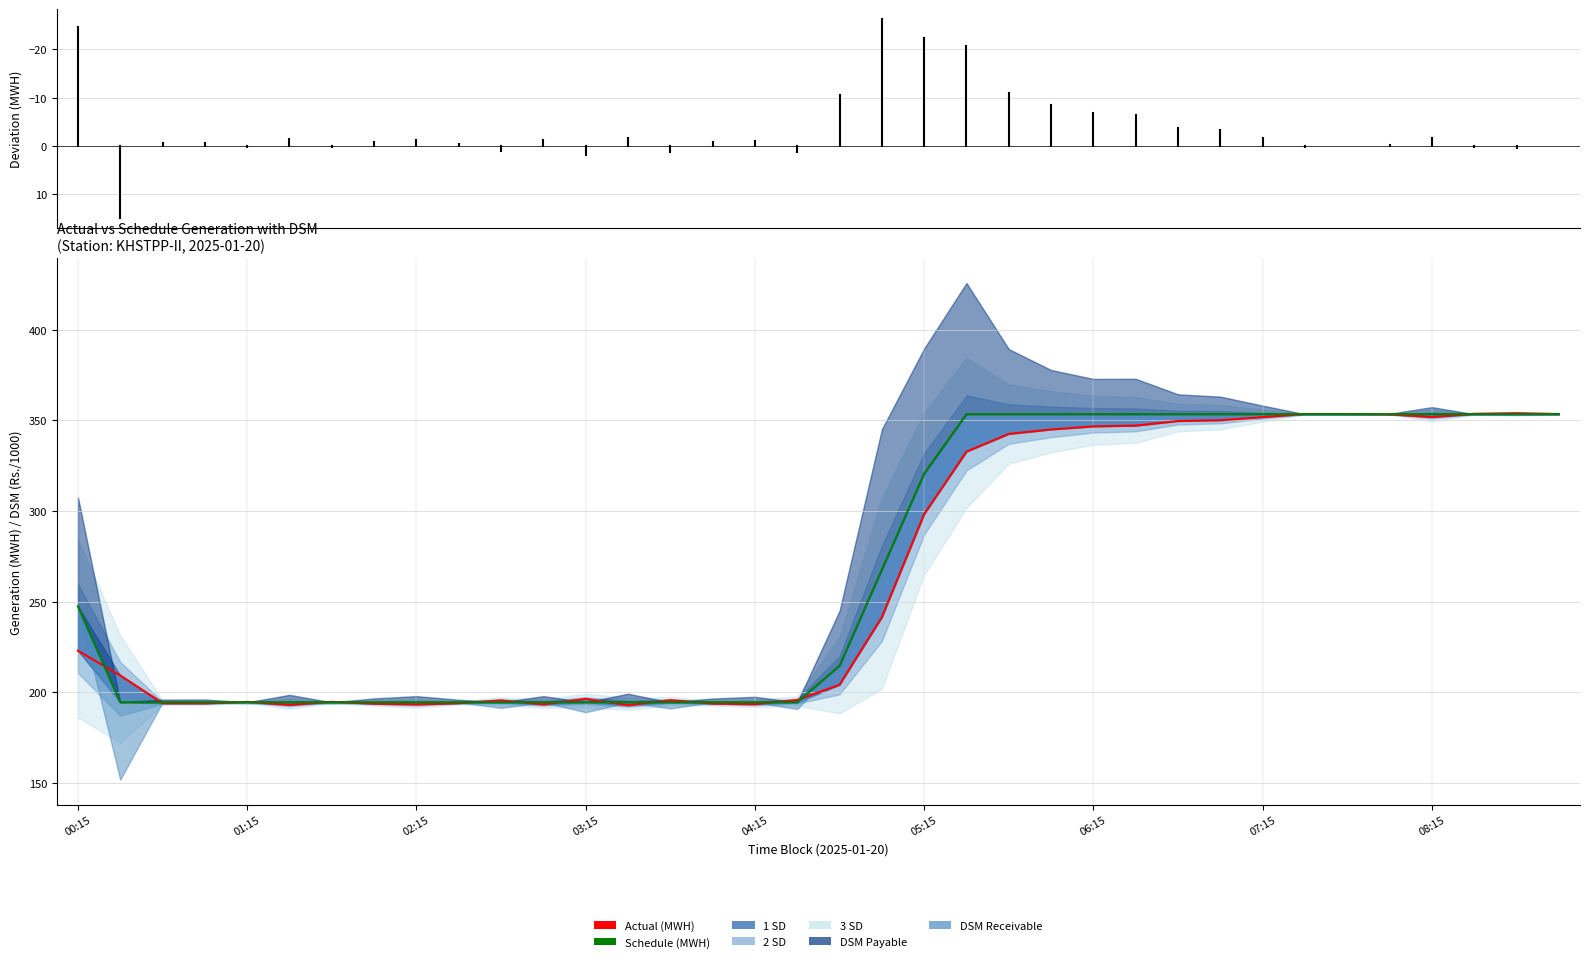

What is the smallest value displayed?

192.7